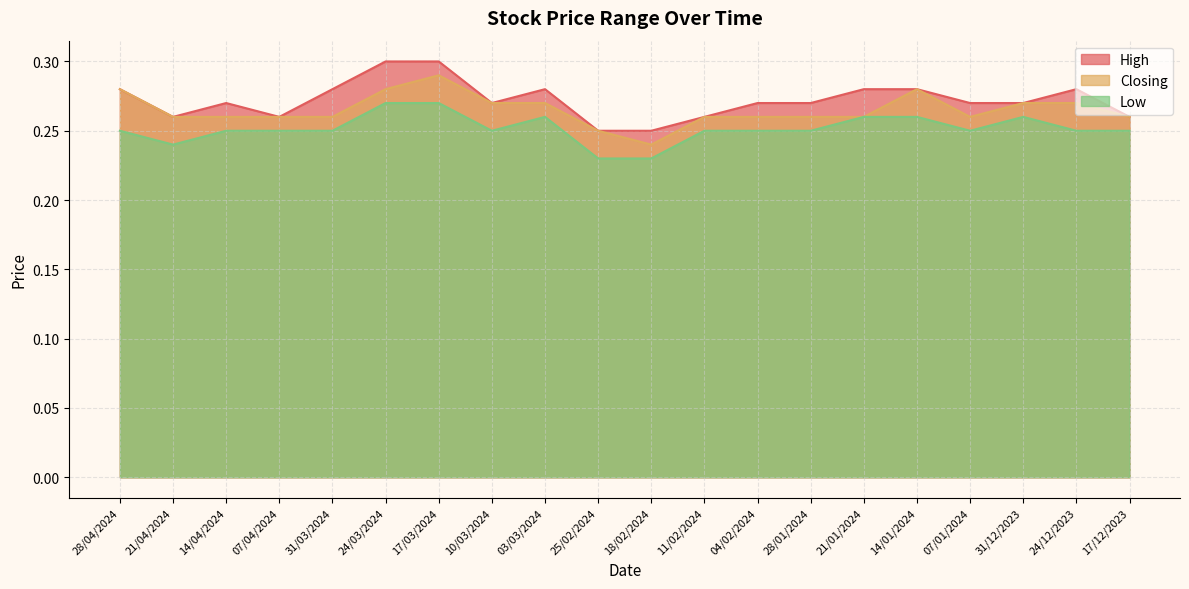

Count the High values in the range 0 to 1.

20